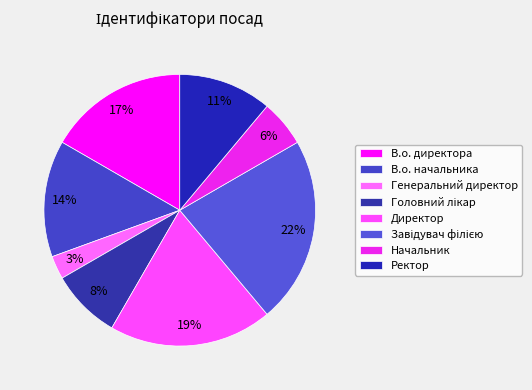

To the nearest percent, what percentage of the pie is Директор?

19%